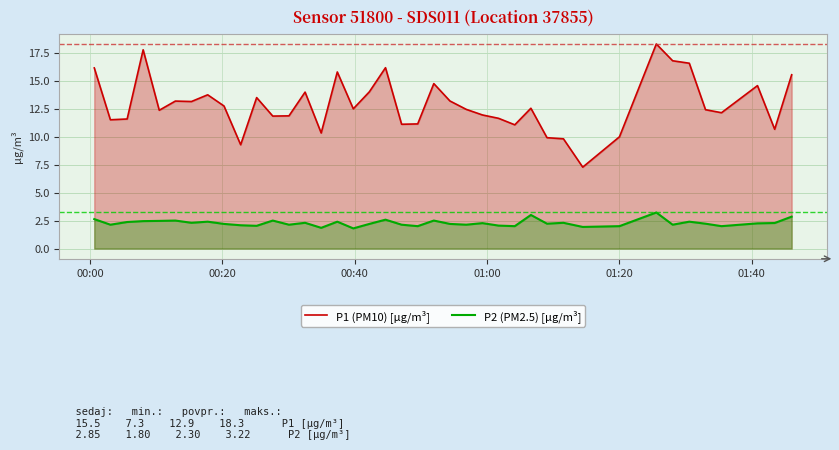

Rank the series by their average value, from highest to lowest.

P1 (PM10) [µg/m³], P2 (PM2.5) [µg/m³]